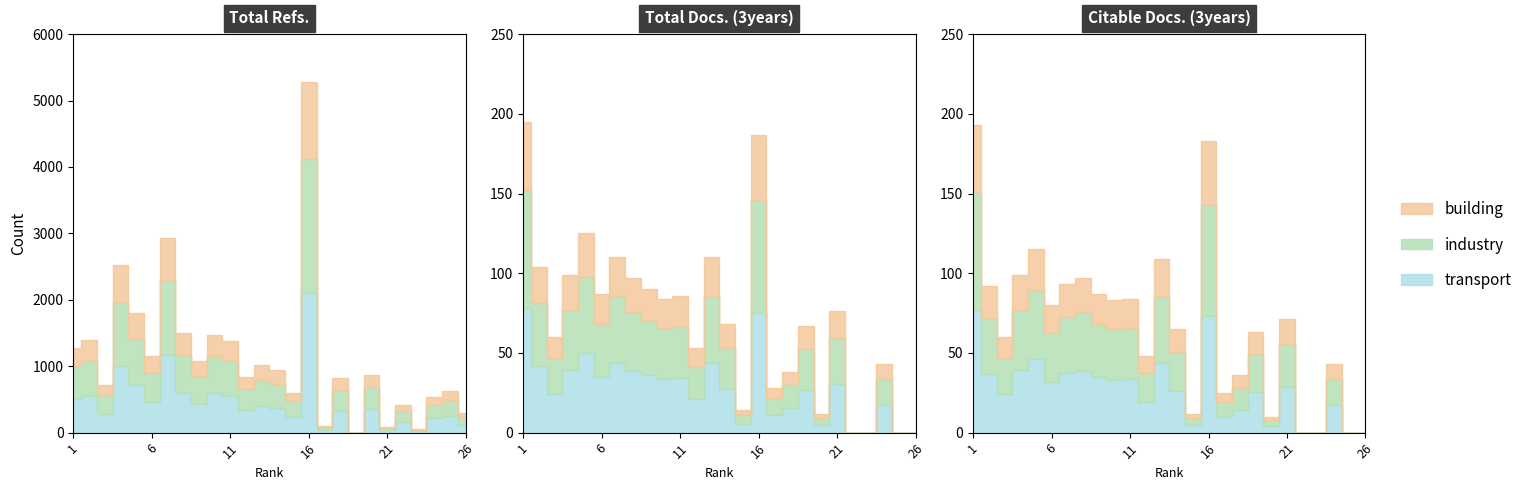

What is the difference between the maximum and minimum values in the Citable Docs. (3years) series?

150.5